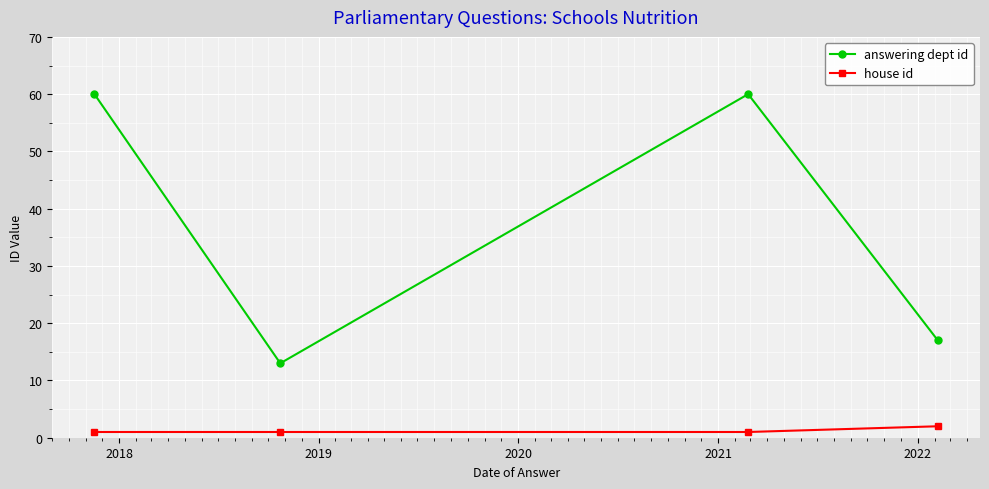

What is the difference between the maximum and second lowest values in the house id series?

1